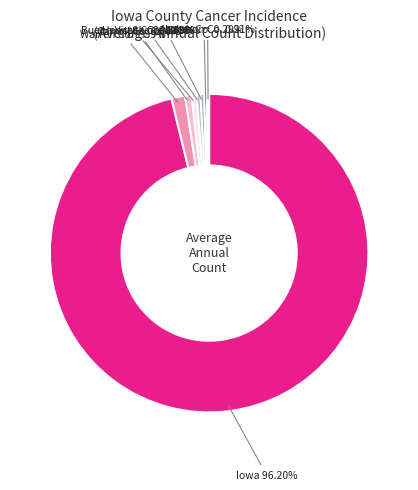

Is there any slice that represents more than half of the pie?

Yes